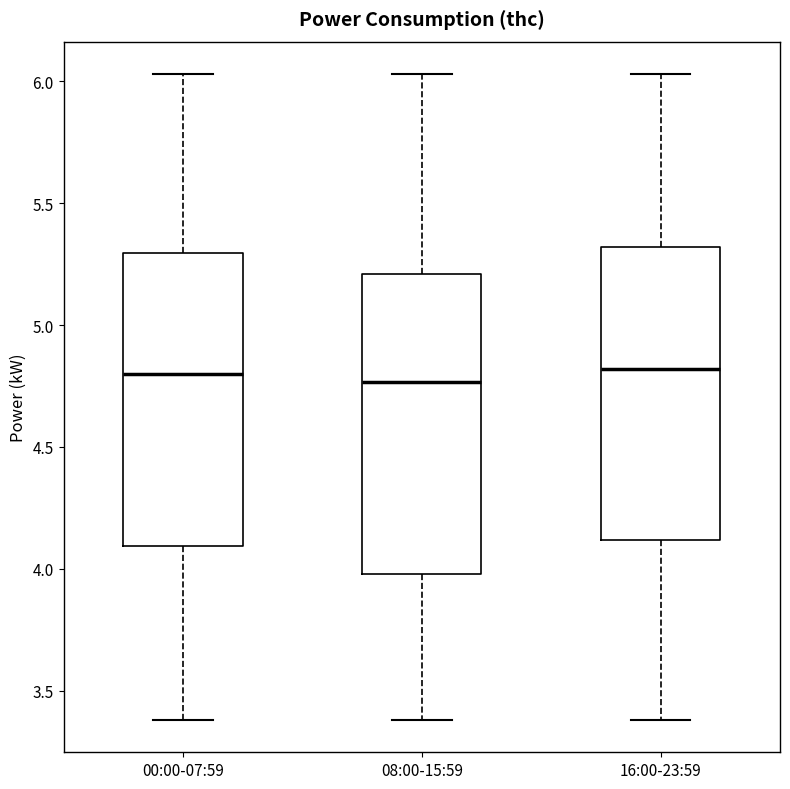

Where is the upper edge of the box for 00:00-07:59 on the y-axis? The values are not printed on the chart, so give them approximately, as read against the axis.

5.30